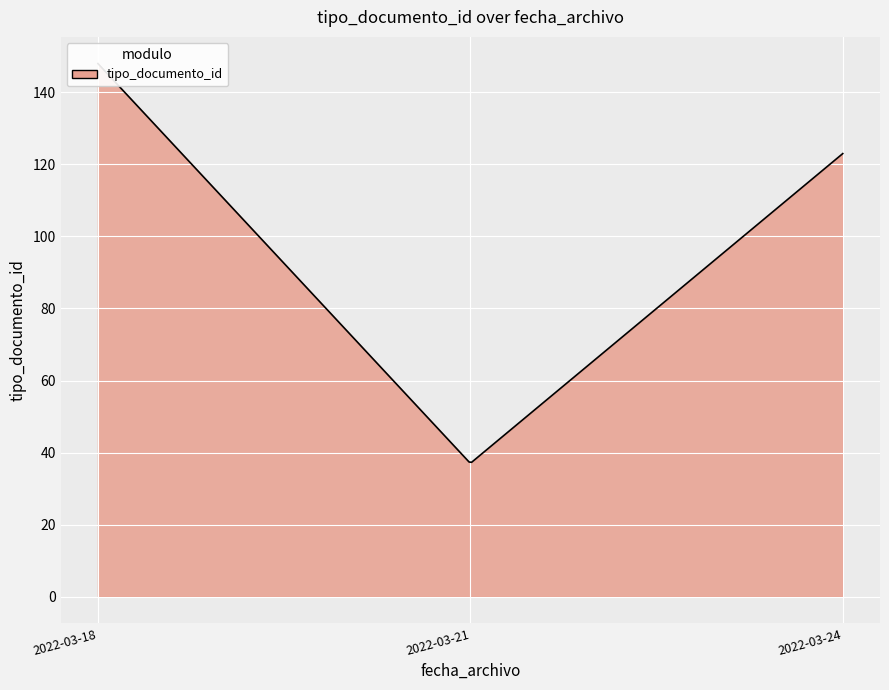

How many interior local valleys (lower than both neighbors) does the data have?

1